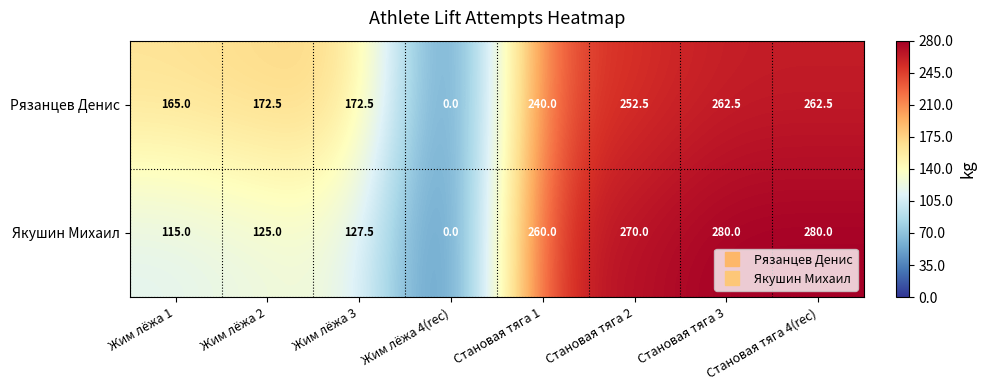

What is the spread (max minus min) of values at Жим лёжа 2?

47.5